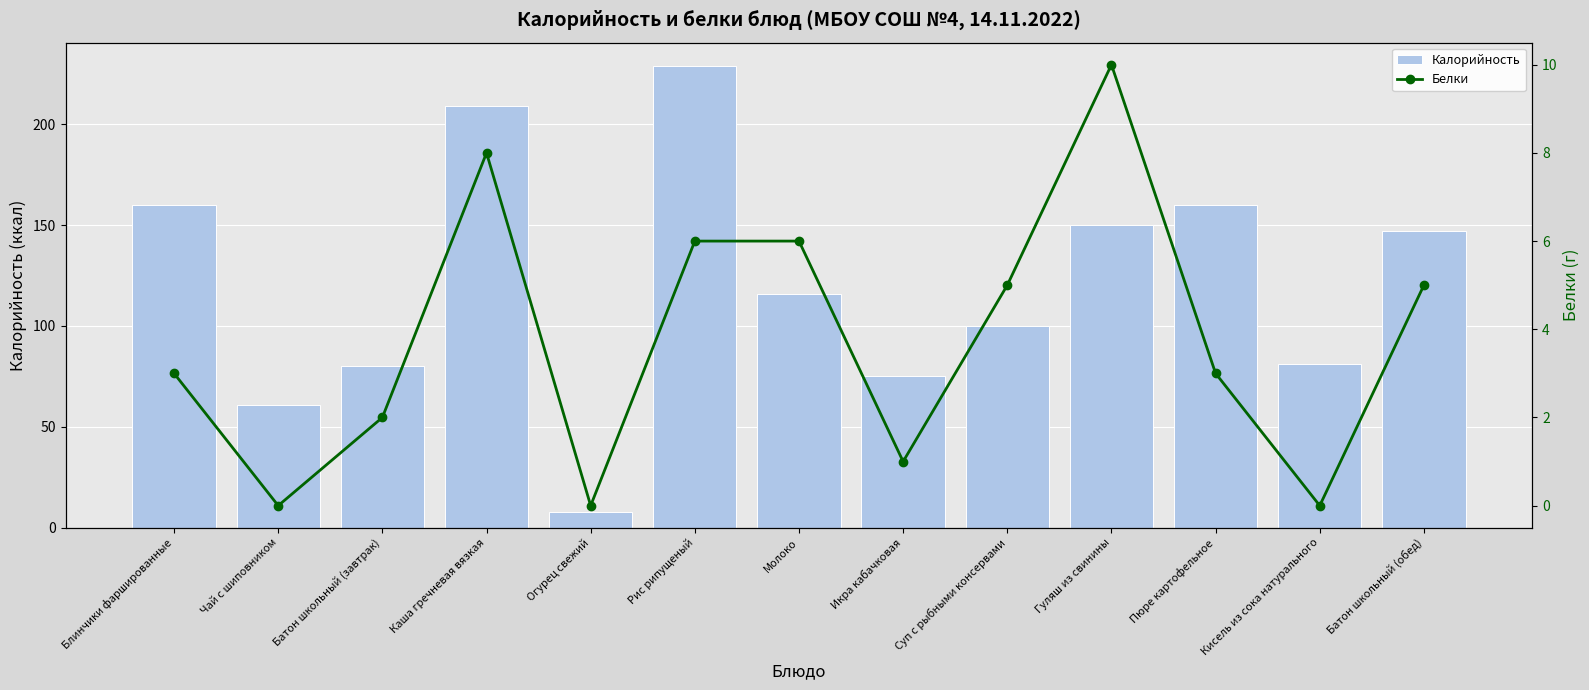

Between Гуляш из свинины and Батон школьный (обед), which series saw the biggest shift?

Белки